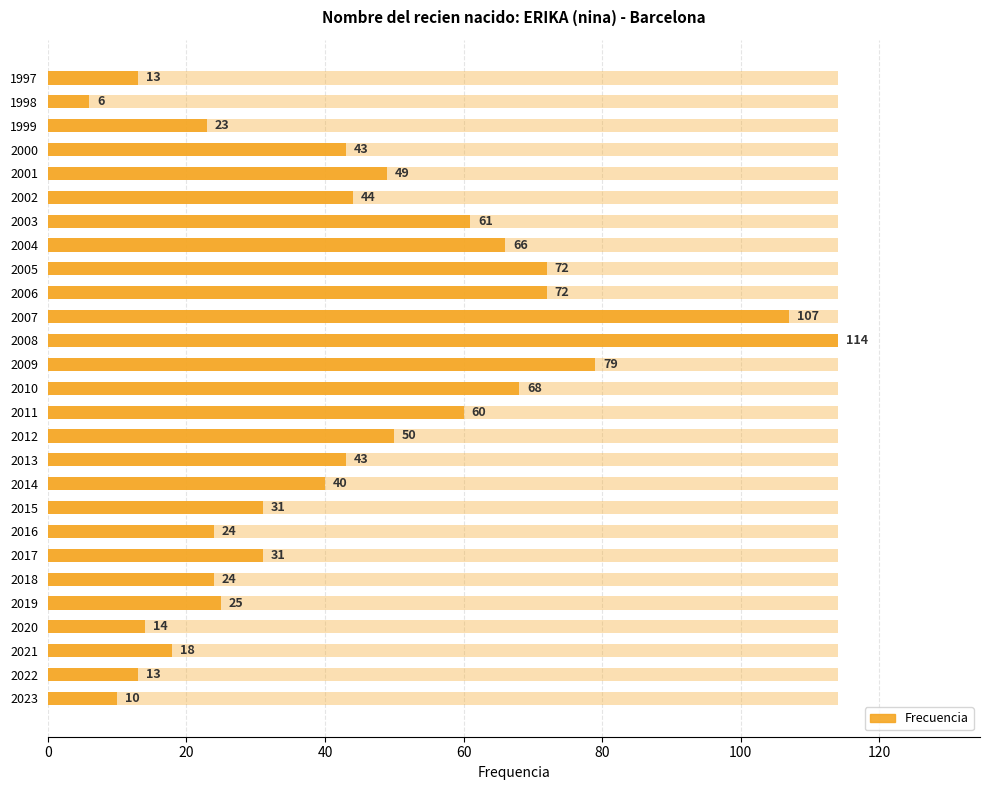

Between 2000 and 2012, which is larger?

2012